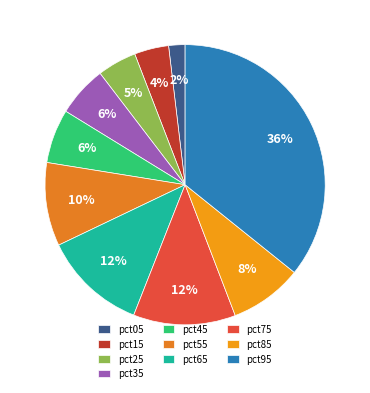

To the nearest percent, what portion does pct85 represent?

8%